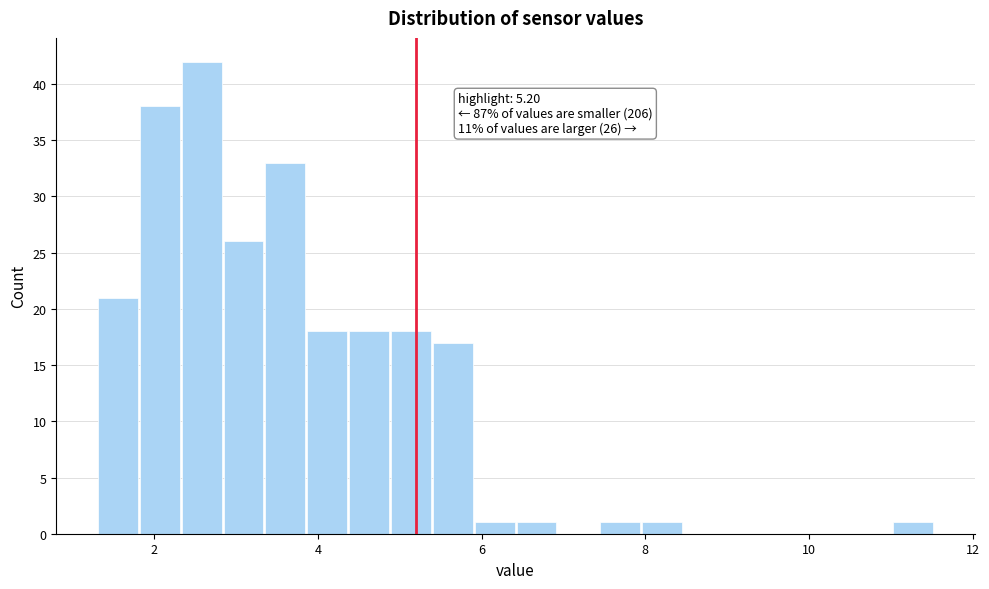

Read against the x-axis, roughly where is the centre of the tallest bar?

2.6